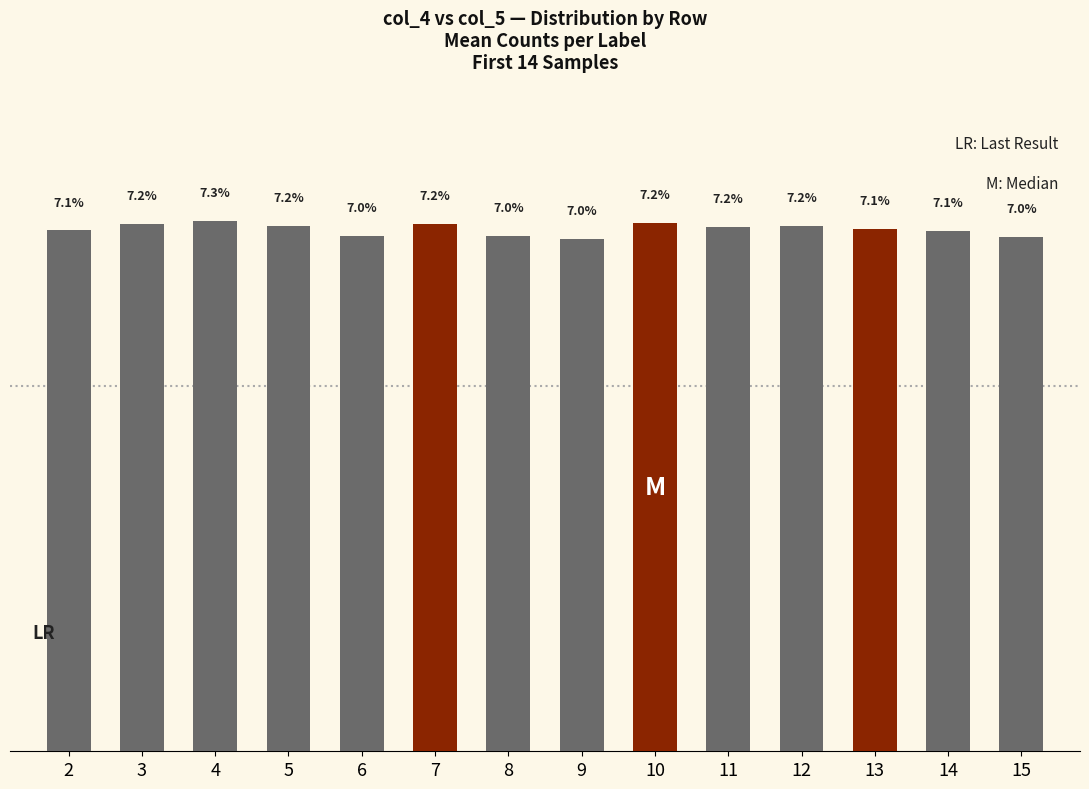

At which label is the value closest to 7?

9